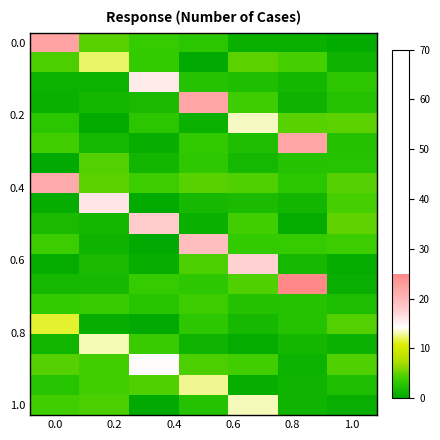

At how many categories does at least one series exceed 14?

6